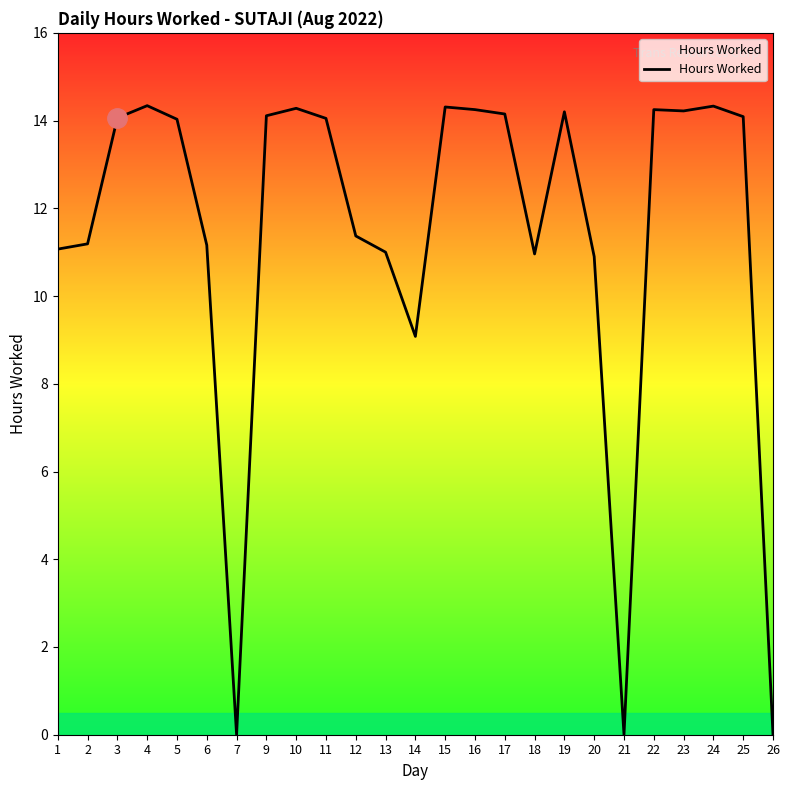

How many categories are shown in the chart?

25